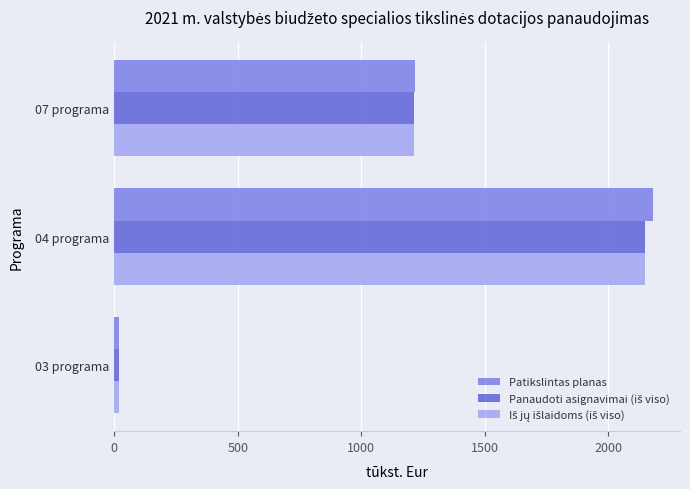

Which series changed the most between 03 programa and 07 programa?

Patikslintas planas